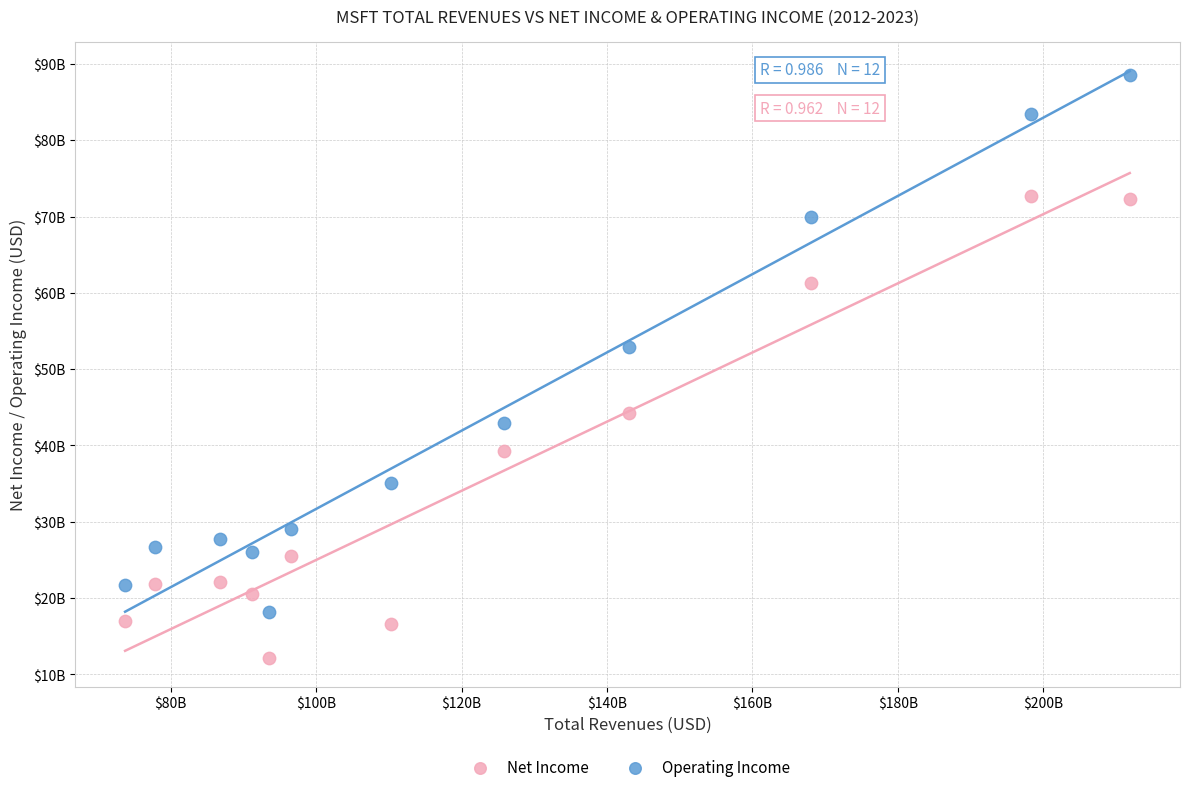

Which series reaches the maximum Y coordinate?

Operating Income